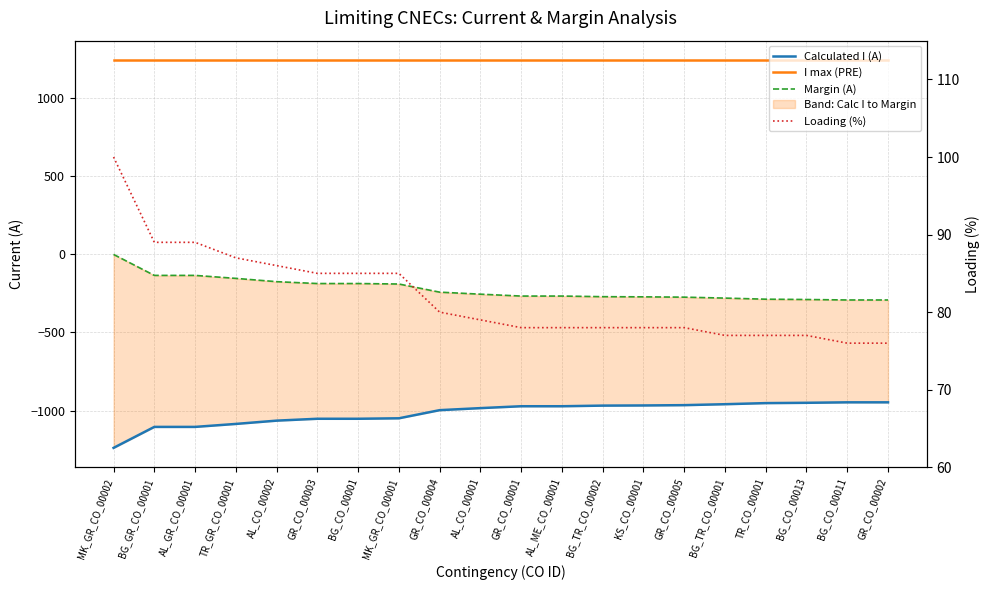

At which category is the sum across all series the highest?

MK_GR_CO_00002